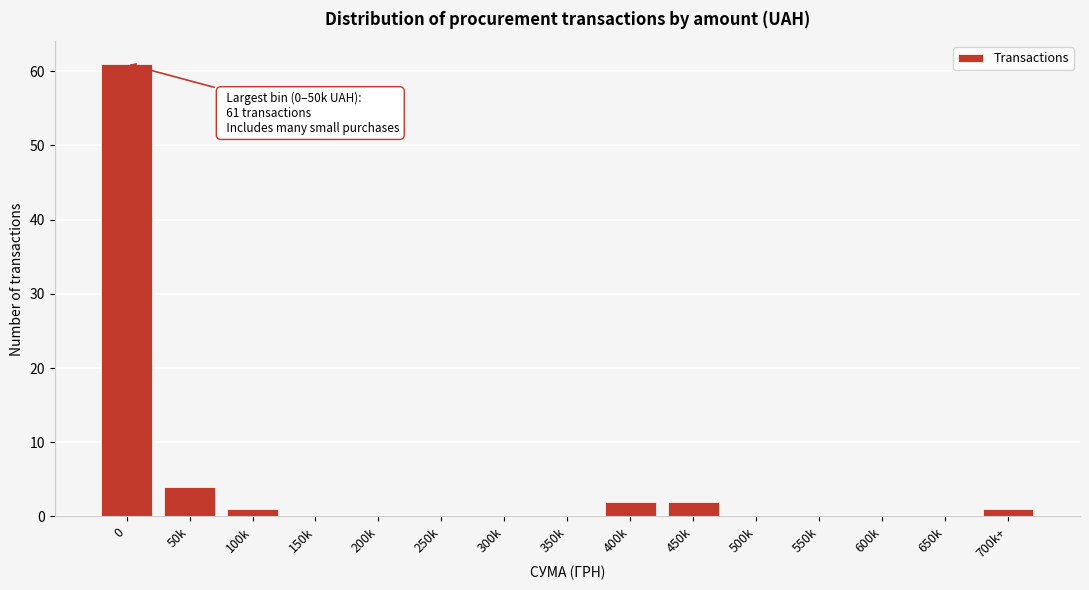

Reading left to right, transcribe all the data shown in this chart.

0=61	50k=4	100k=1	150k=0	200k=0	250k=0	300k=0	350k=0	400k=2	450k=2	500k=0	550k=0	600k=0	650k=0	700k+=1